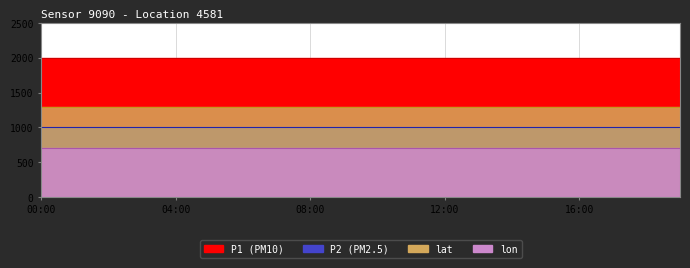

At which label is lon closest to 25?

00:00